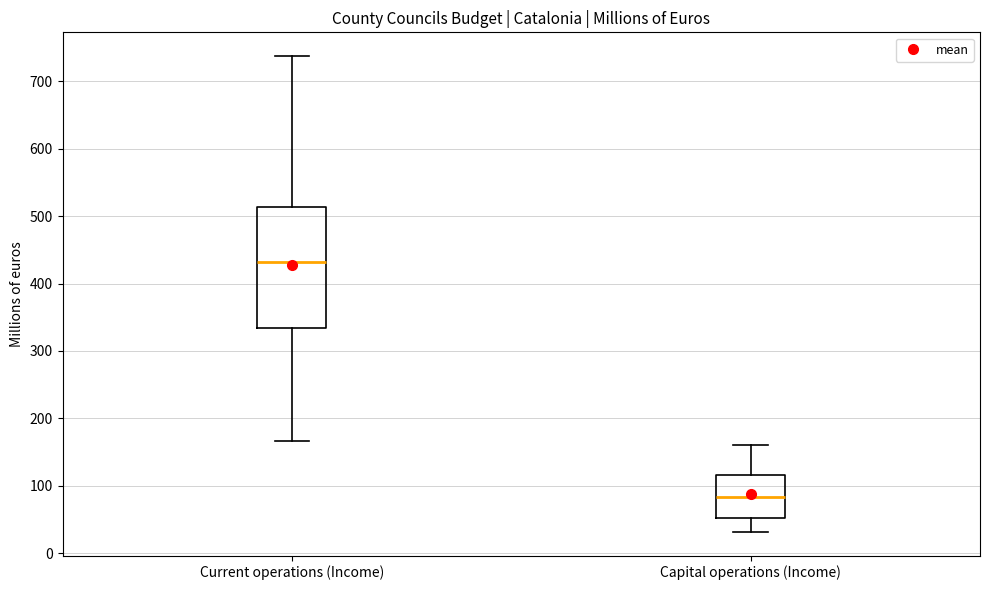

Which box's median line is the lowest?

Capital operations (Income)